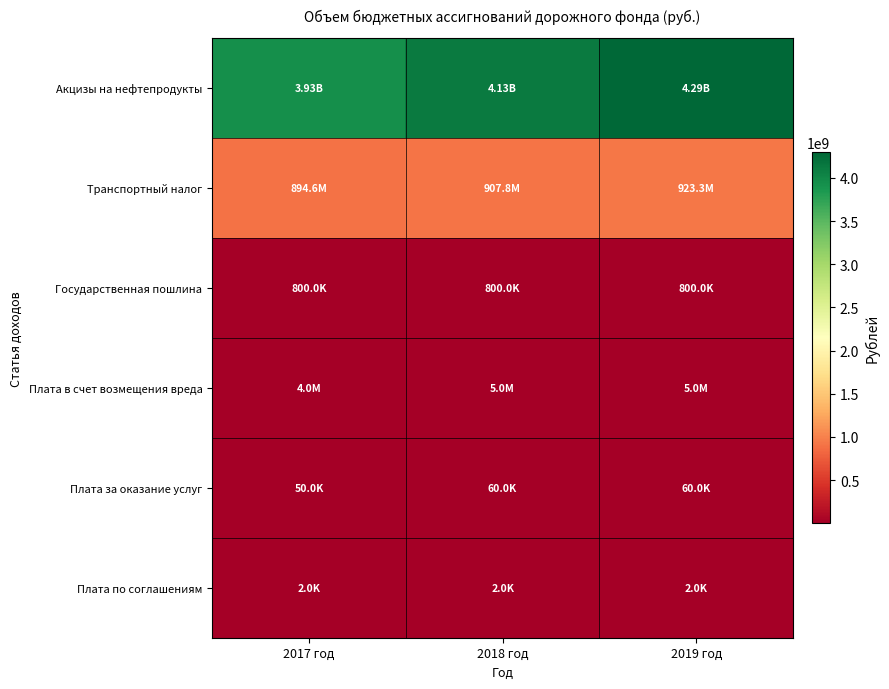

Reading left to right, transcribe all the data shown in this chart.

Акцизы на нефтепродукты: 2017 год=3932700000	2018 год=4125500000	2019 год=4294600000
Транспортный налог: 2017 год=894600000	2018 год=907800000	2019 год=923300000
Государственная пошлина: 2017 год=800000	2018 год=800000	2019 год=800000
Плата в счет возмещения вреда: 2017 год=4000000	2018 год=5000000	2019 год=5000000
Плата за оказание услуг: 2017 год=50000	2018 год=60000	2019 год=60000
Плата по соглашениям: 2017 год=2000	2018 год=2000	2019 год=2000